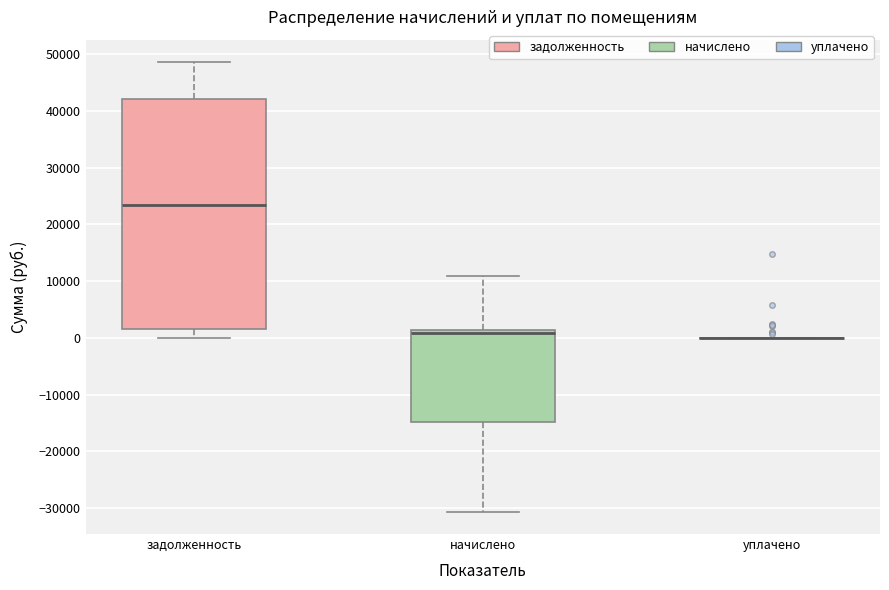

Which box is the tallest, from its lower edge to its upper edge?

задолженность